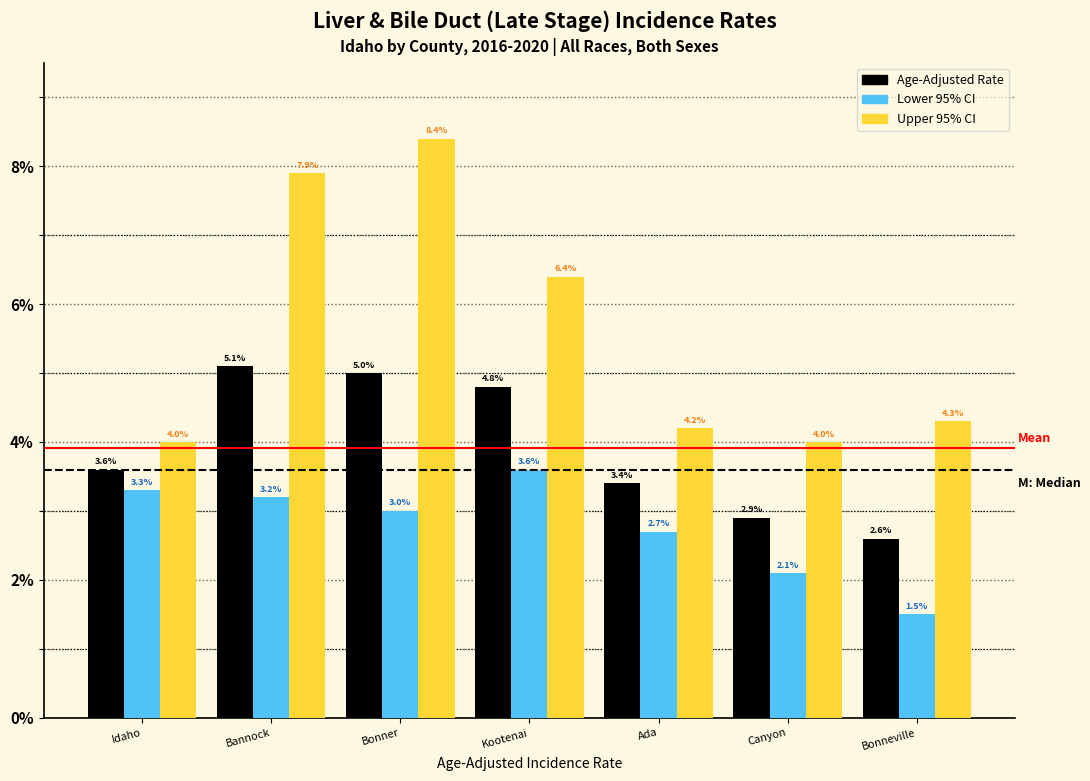

Reading right to left, extract all data points from this chart.

Age-Adjusted Rate: Bonneville=2.6	Canyon=2.9	Ada=3.4	Kootenai=4.8	Bonner=5.0	Bannock=5.1	Idaho=3.6
Lower 95% CI: Bonneville=1.5	Canyon=2.1	Ada=2.7	Kootenai=3.6	Bonner=3.0	Bannock=3.2	Idaho=3.3
Upper 95% CI: Bonneville=4.3	Canyon=4.0	Ada=4.2	Kootenai=6.4	Bonner=8.4	Bannock=7.9	Idaho=4.0